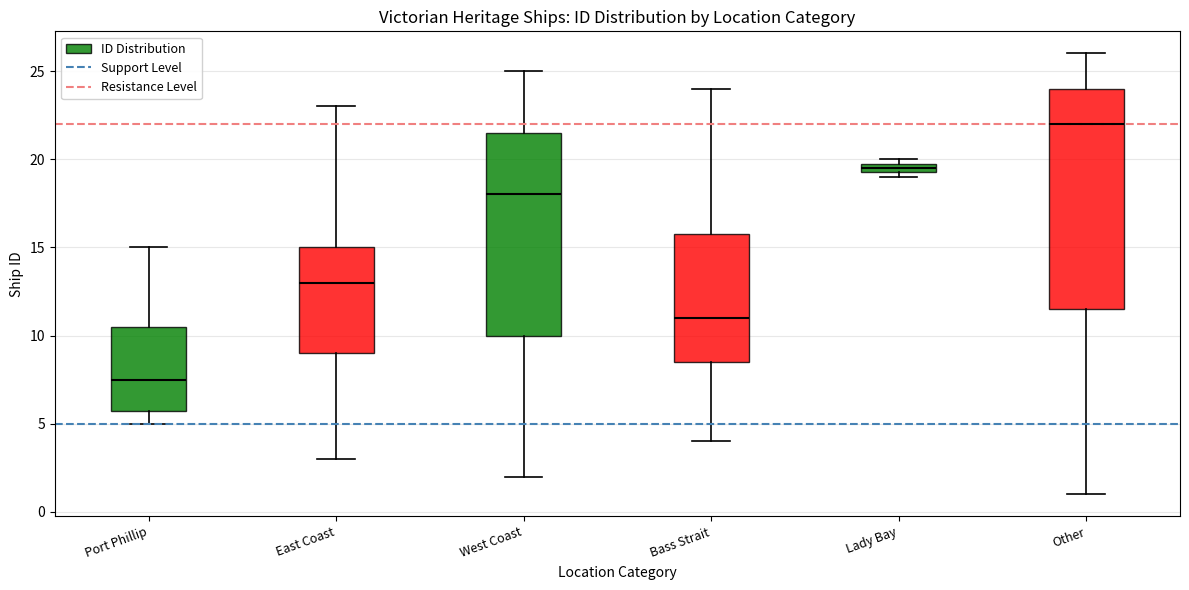

Where does the upper whisker of the box for Port Phillip end on the y-axis? The values are not printed on the chart, so give them approximately, as read against the axis.

15.0